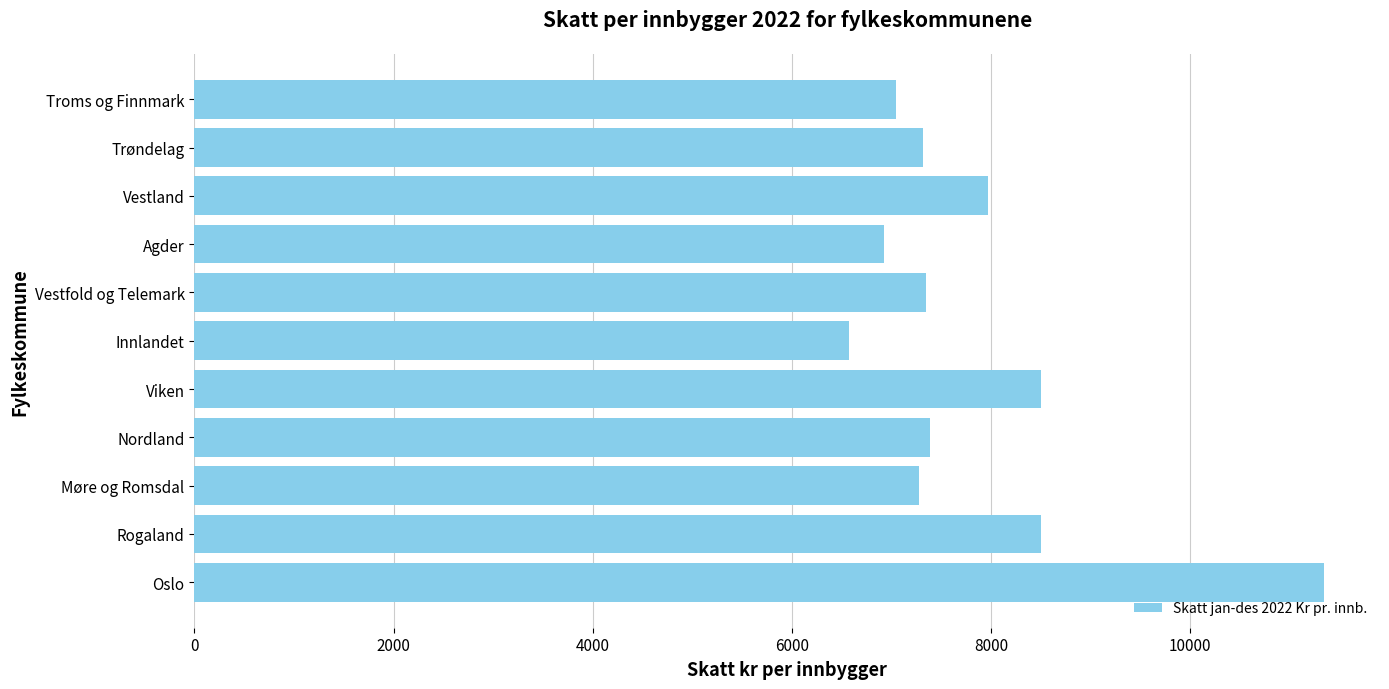

What is the difference between the maximum and minimum values?

4768.0